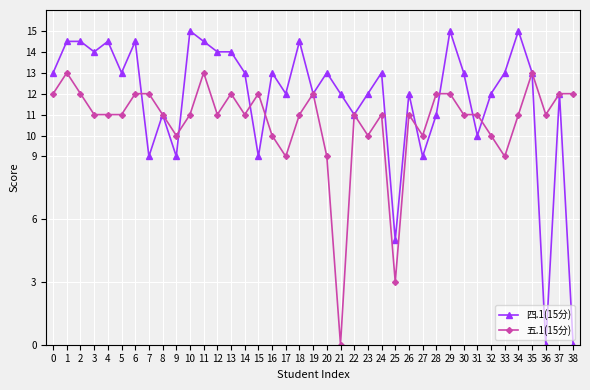

What is the value of the 四.1(15分) point at the 10th from the left?

9.0